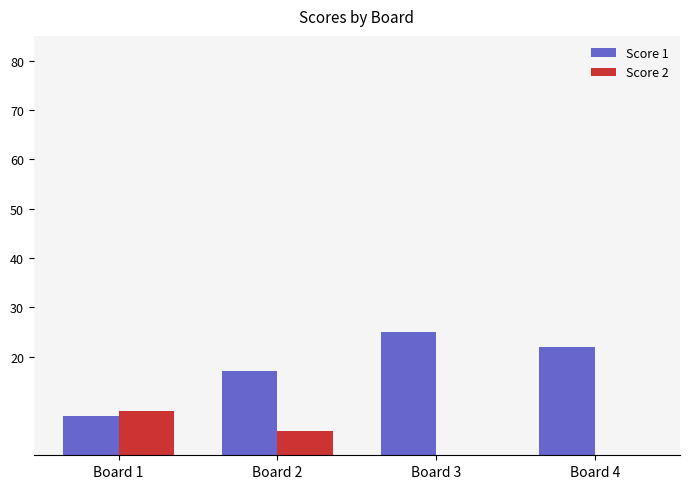

Where does the Score 2 series first go above 5?

Board 1